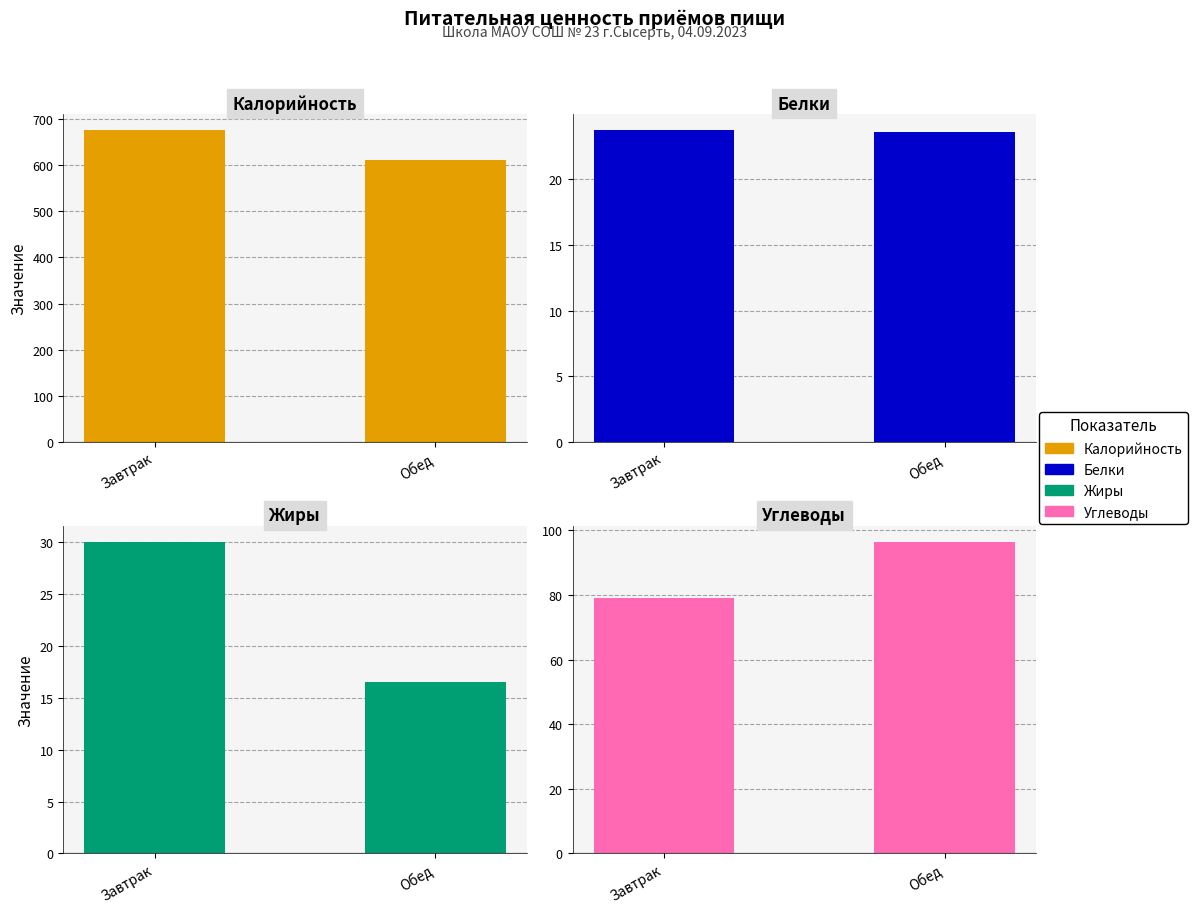

What is the difference between the maximum and minimum values in the Калорийность series?

66.3